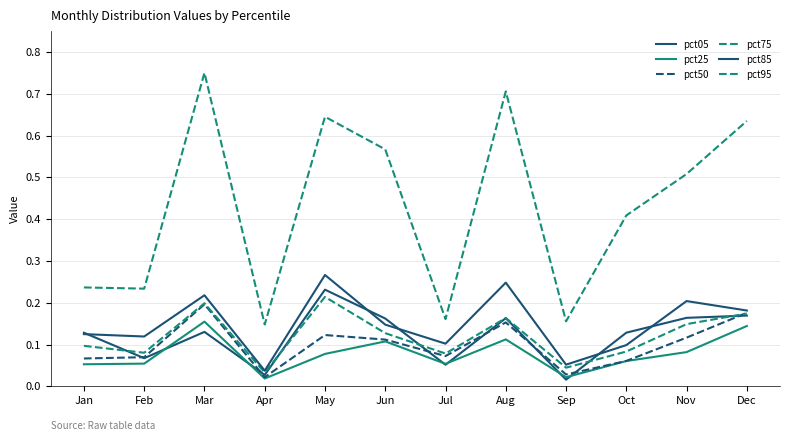

Does the chart have visible grid lines?

Yes